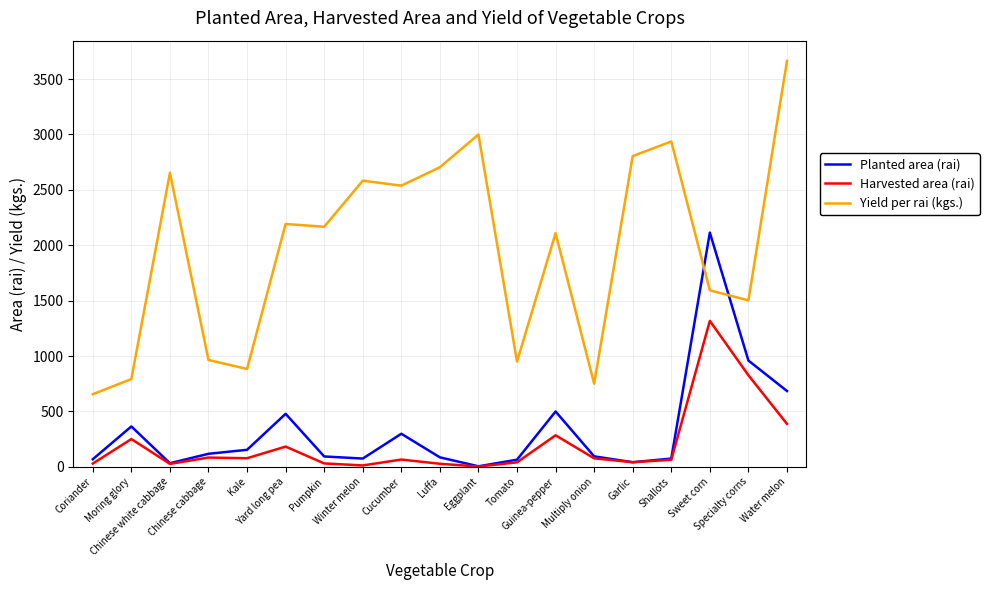

How many intersections are there between Yield per rai (kgs.) and Planted area (rai)?

2